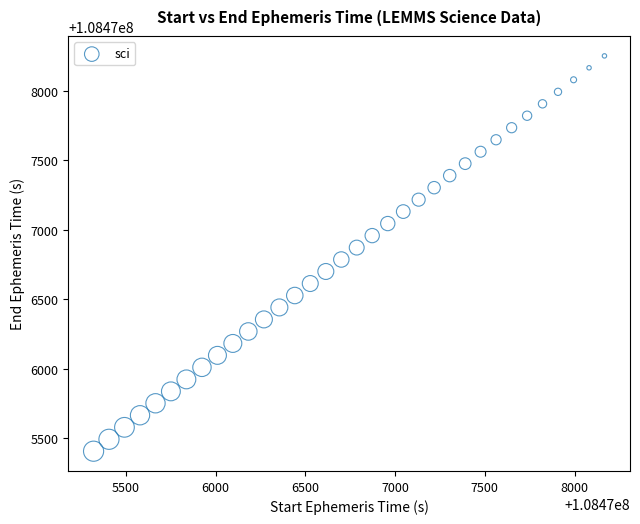

What is the range of Y values (max minus min)?

2845.7